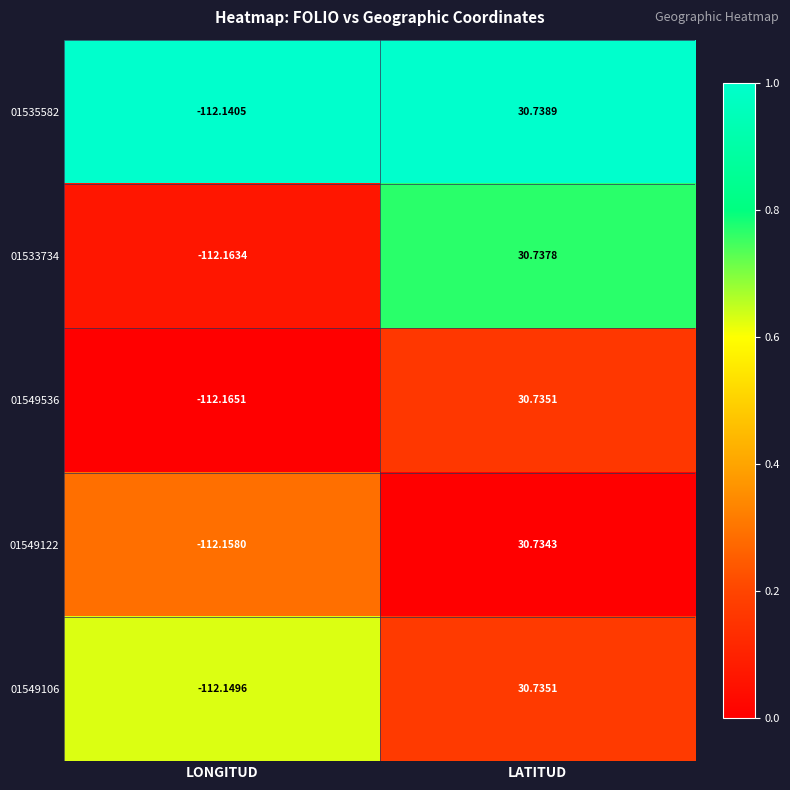

At which label is 01549536 closest to -40?

LATITUD